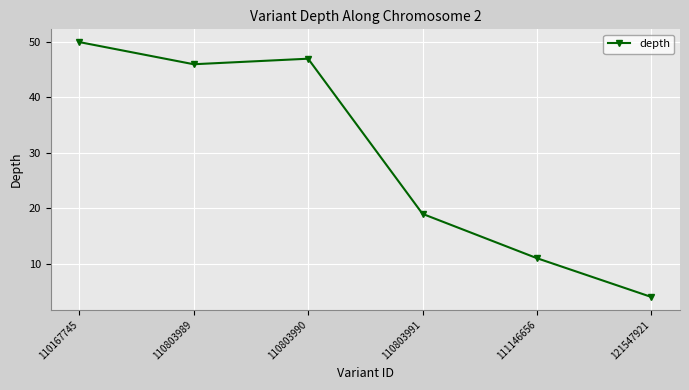

List the labels in order of value, largest first.

110167745, 110803990, 110803989, 110803991, 111146656, 121547921